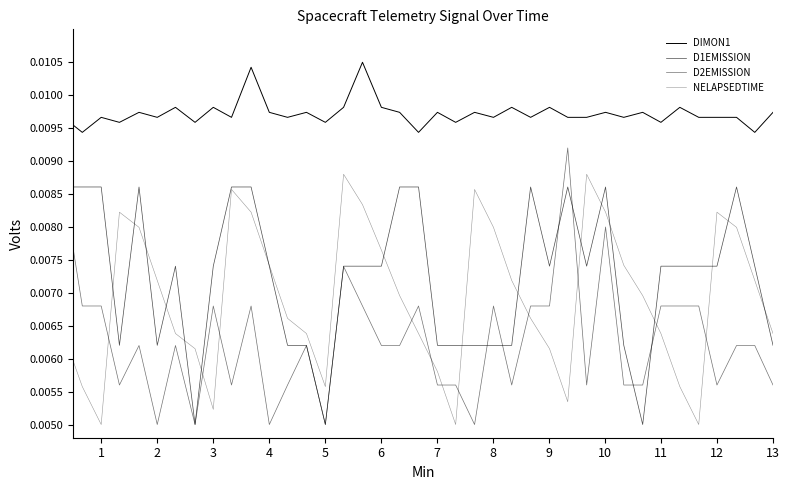

How many lines are shown in the chart?

4